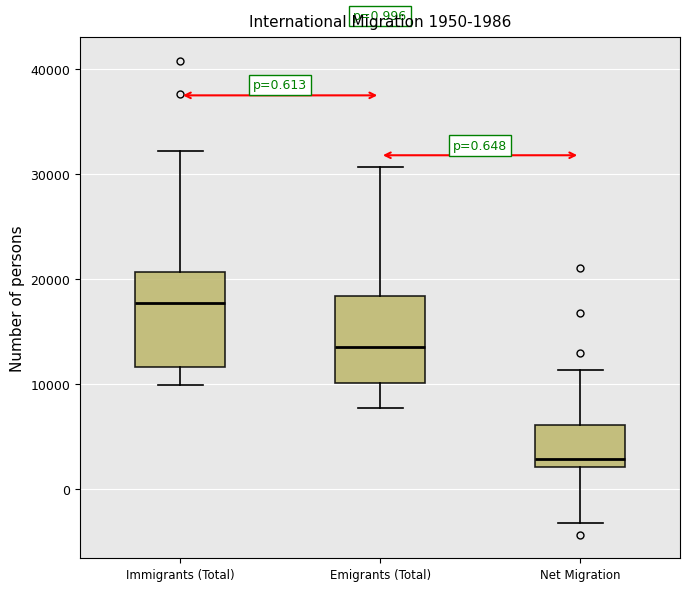

Which box's median line is the lowest?

Net Migration